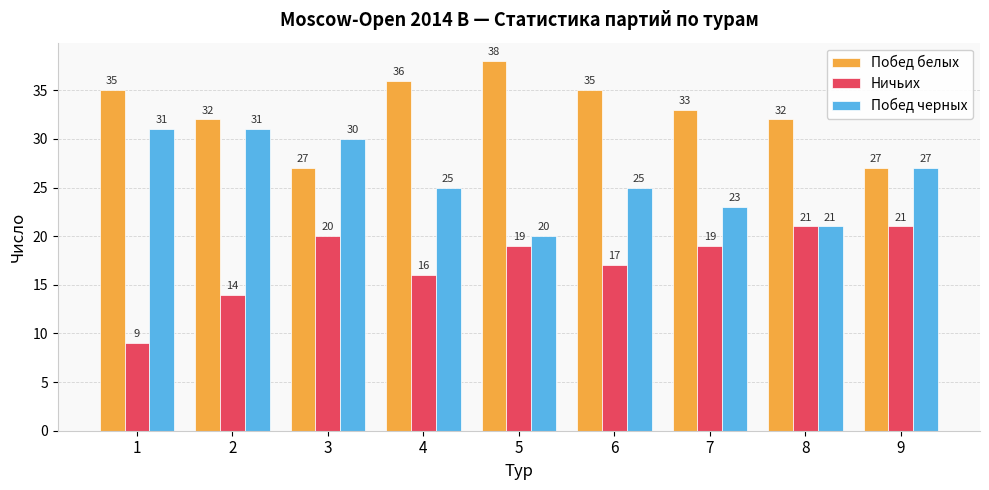

Rank the series at 1 from lowest to highest value.

Ничьих, Побед черных, Побед белых